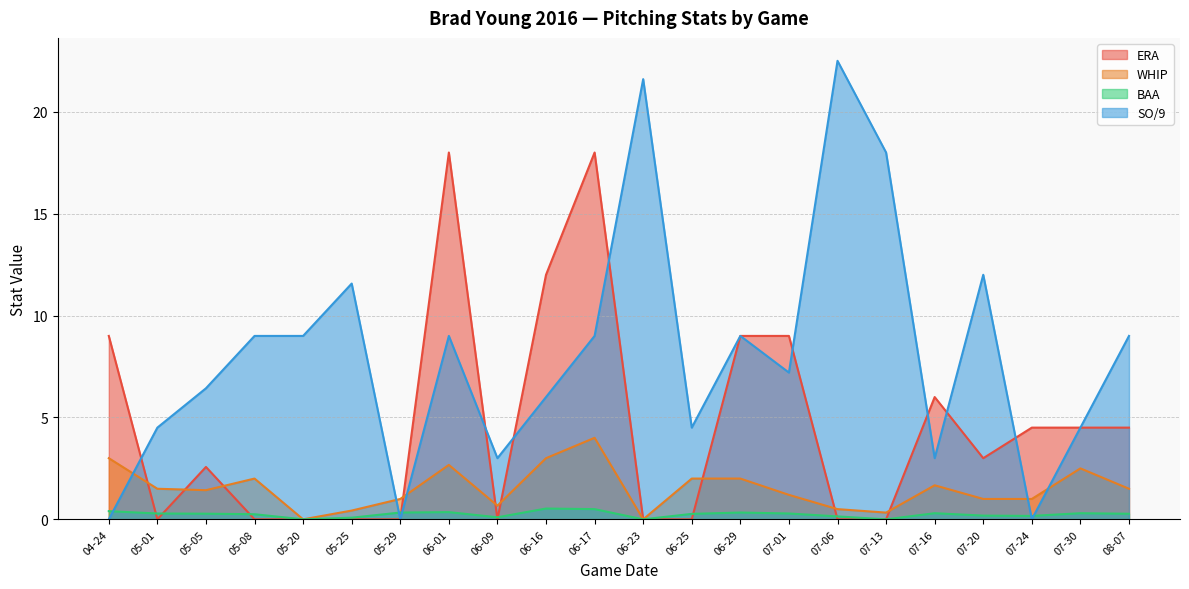

The value of BAA at 08-07 is 0.1. True or false?

False